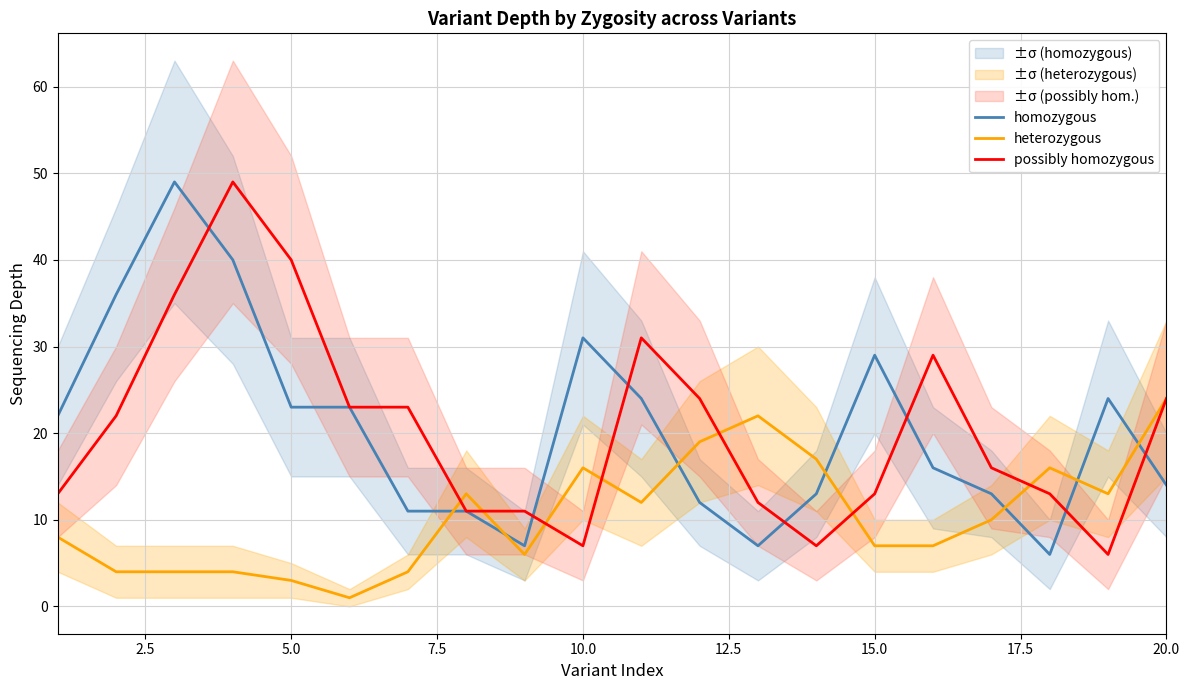

At which label is homozygous closest to 27?

15.0